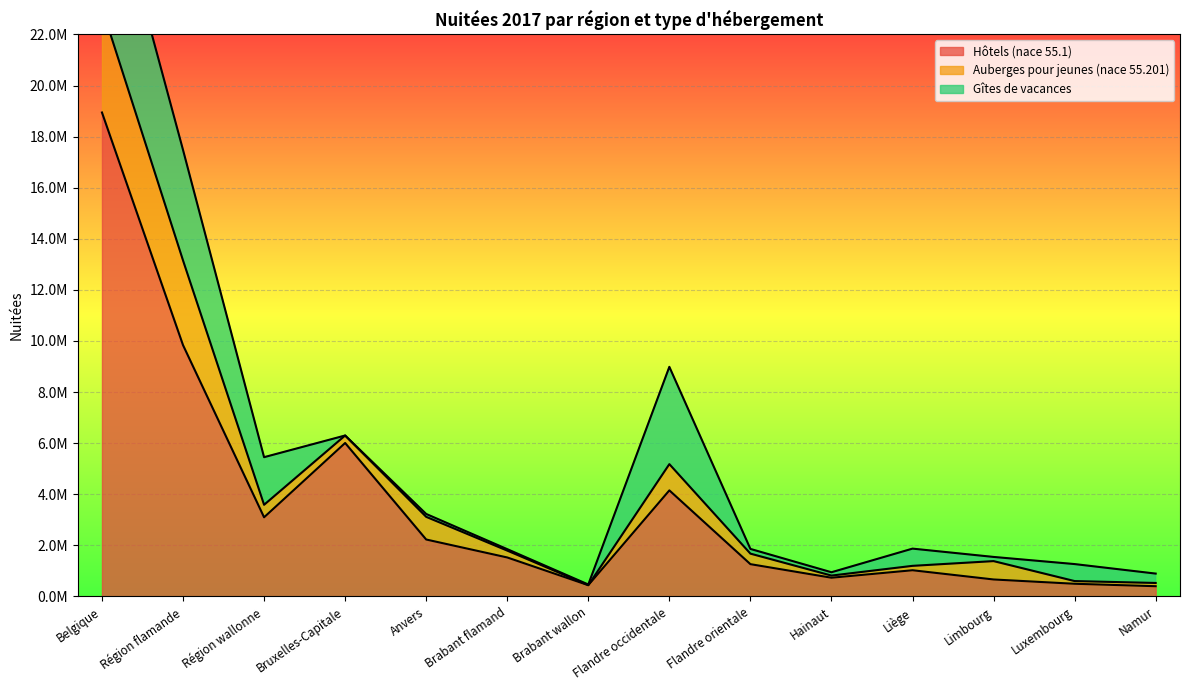

What is the label of the 13th point from the right?

Région flamande